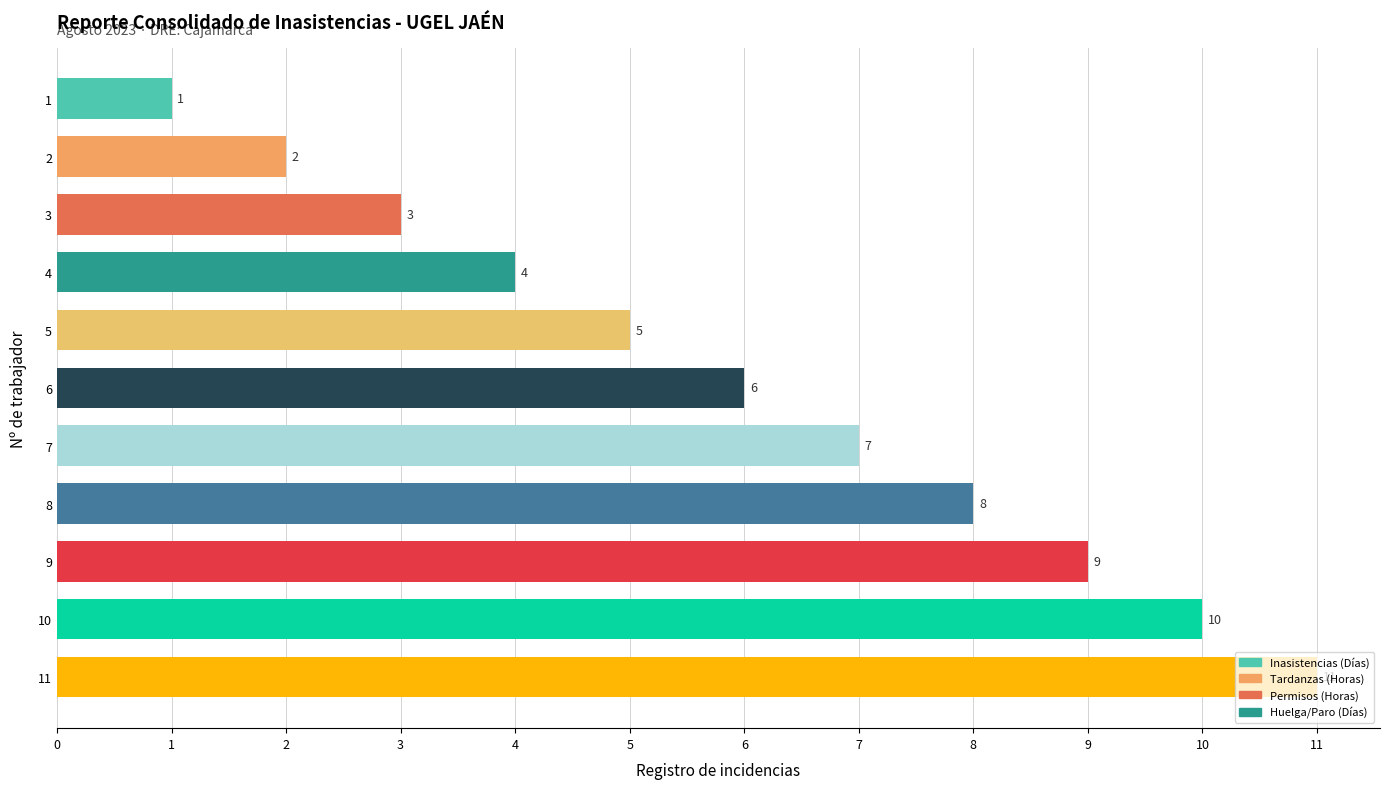

Count the number of categories in the chart.

11